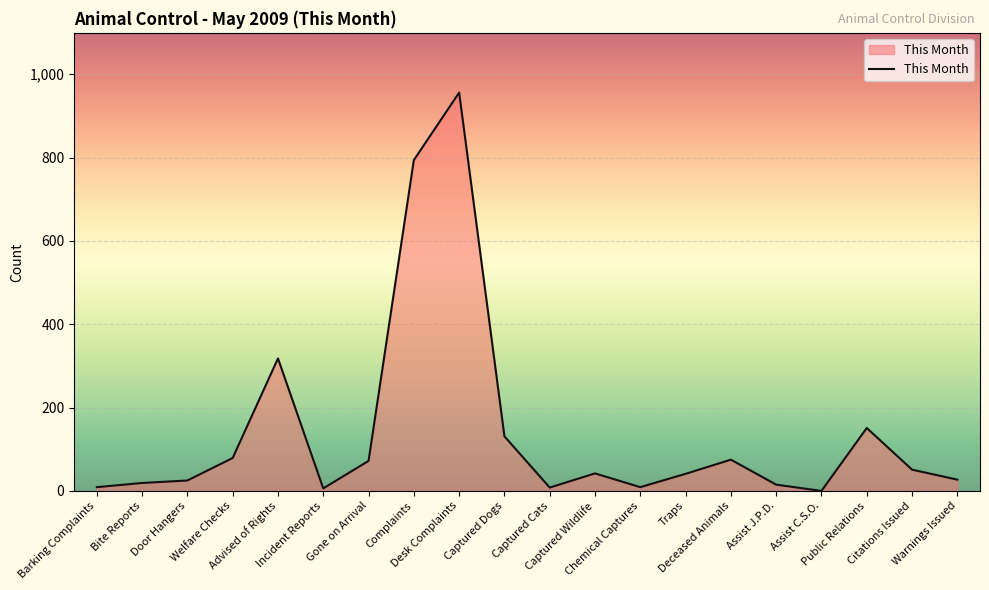

The chart shows a value of 9 at Chemical Captures. True or false?

True